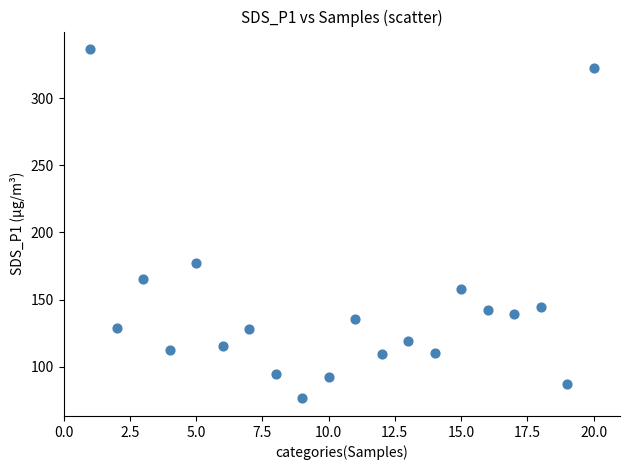

What is the range of Y values (max minus min)?

260.4